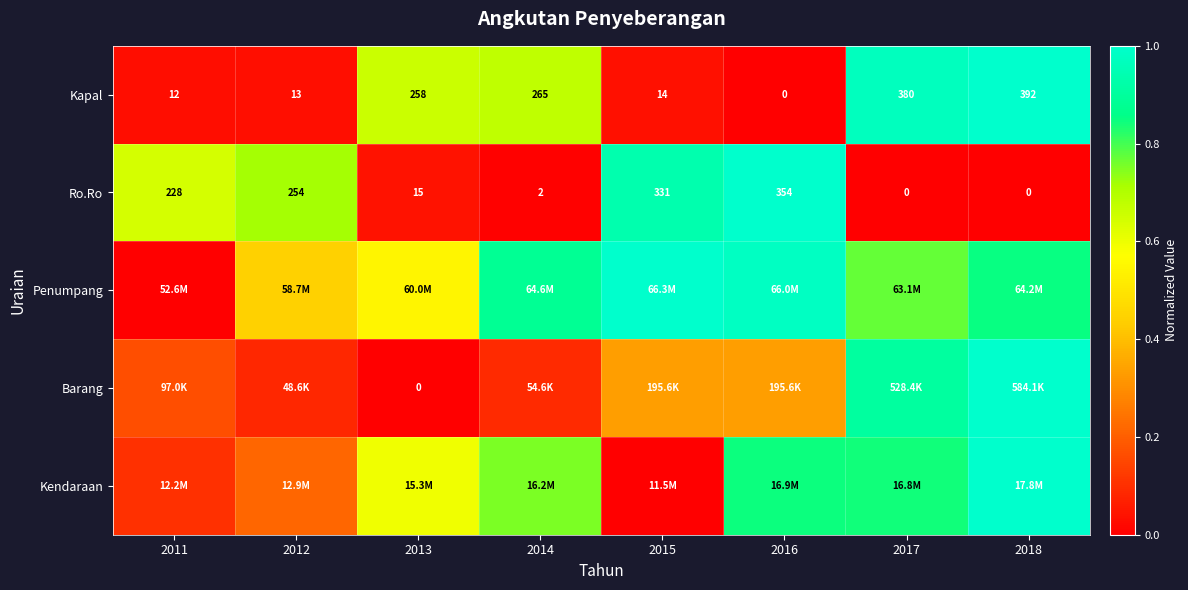

What is the total value across all series at 2012?

1.5